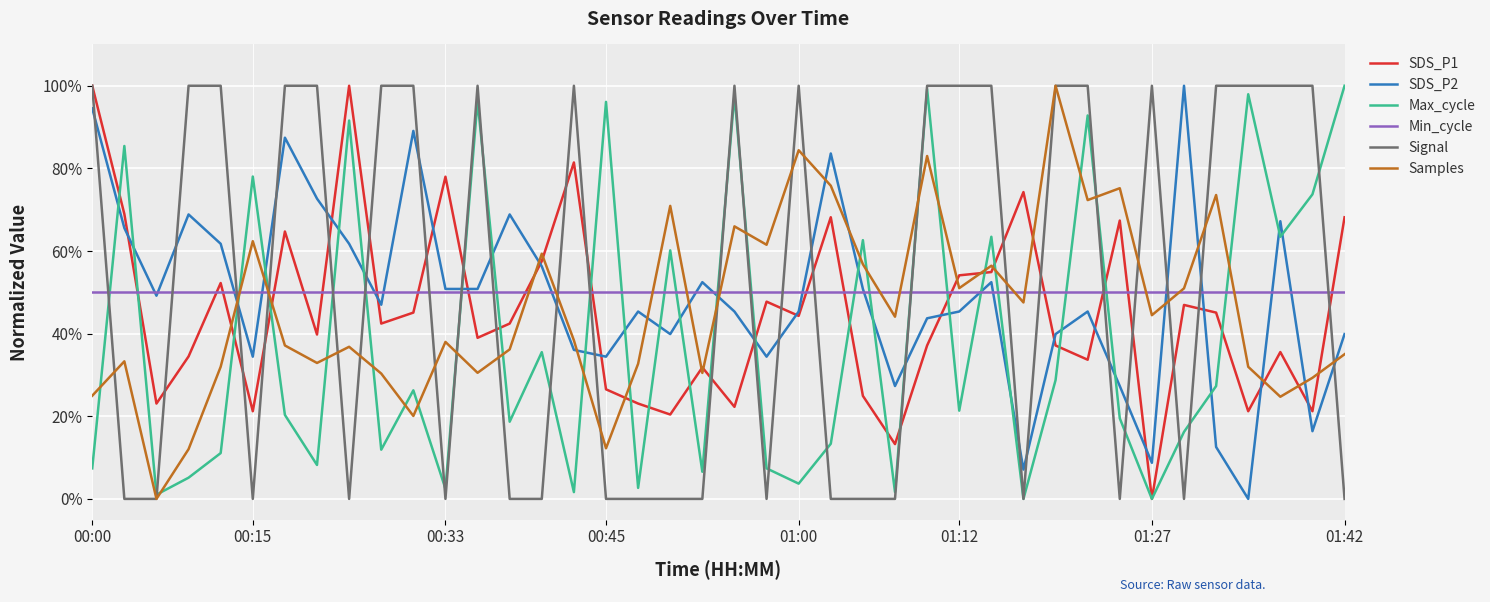

What is the maximum value shown in the chart?

100.0